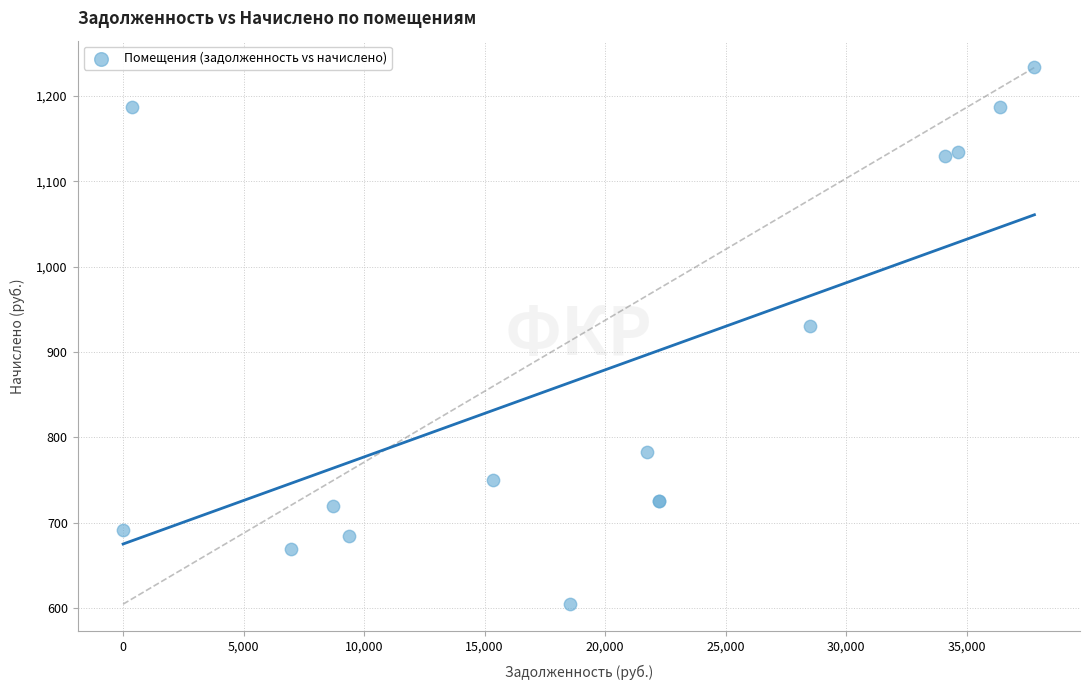

What Y value in the scatter plot is closest to 918?

930.0